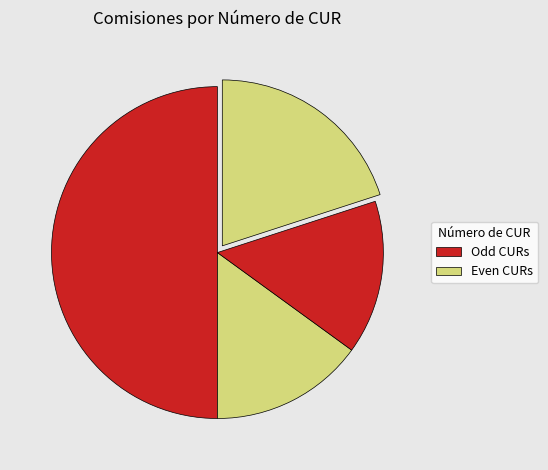

Count the number of slices in the pie.

4